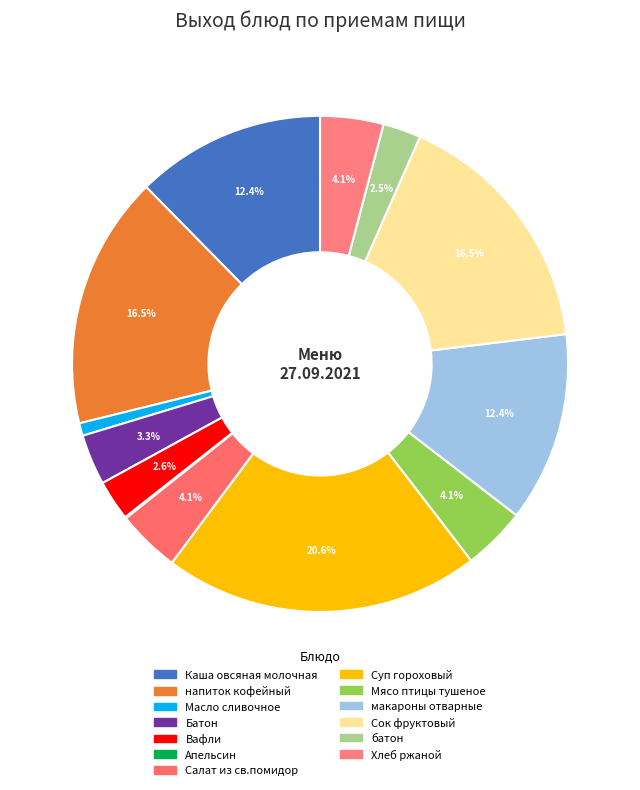

To the nearest percent, what is the average slice percentage?

8%